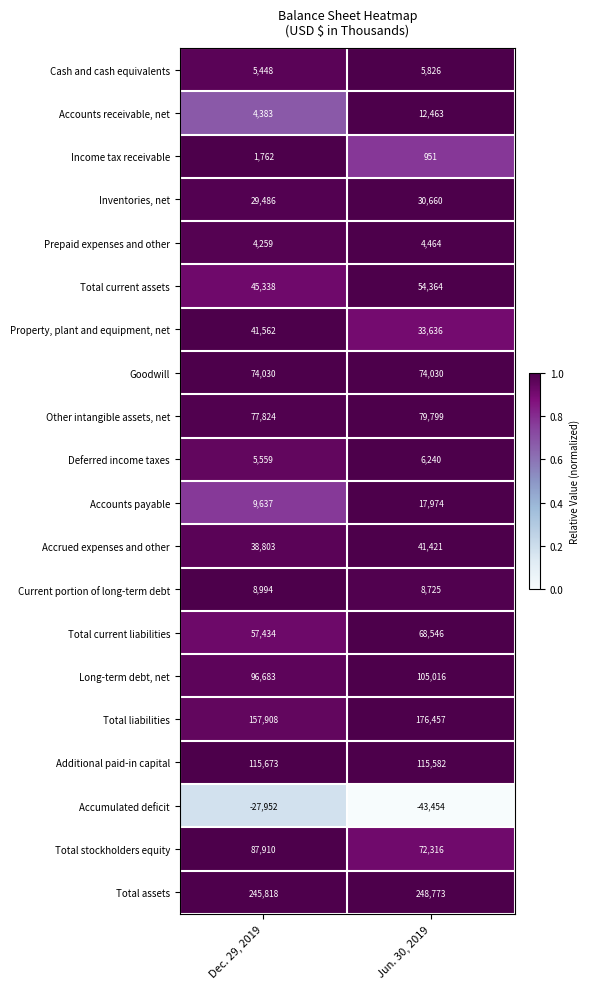

List the series in order of their peak value, highest first.

Total assets, Total liabilities, Additional paid-in capital, Long-term debt, net, Total stockholders equity, Other intangible assets, net, Goodwill, Total current liabilities, Total current assets, Property, plant and equipment, net, Accrued expenses and other, Inventories, net, Accounts payable, Accounts receivable, net, Current portion of long-term debt, Deferred income taxes, Cash and cash equivalents, Prepaid expenses and other, Income tax receivable, Accumulated deficit